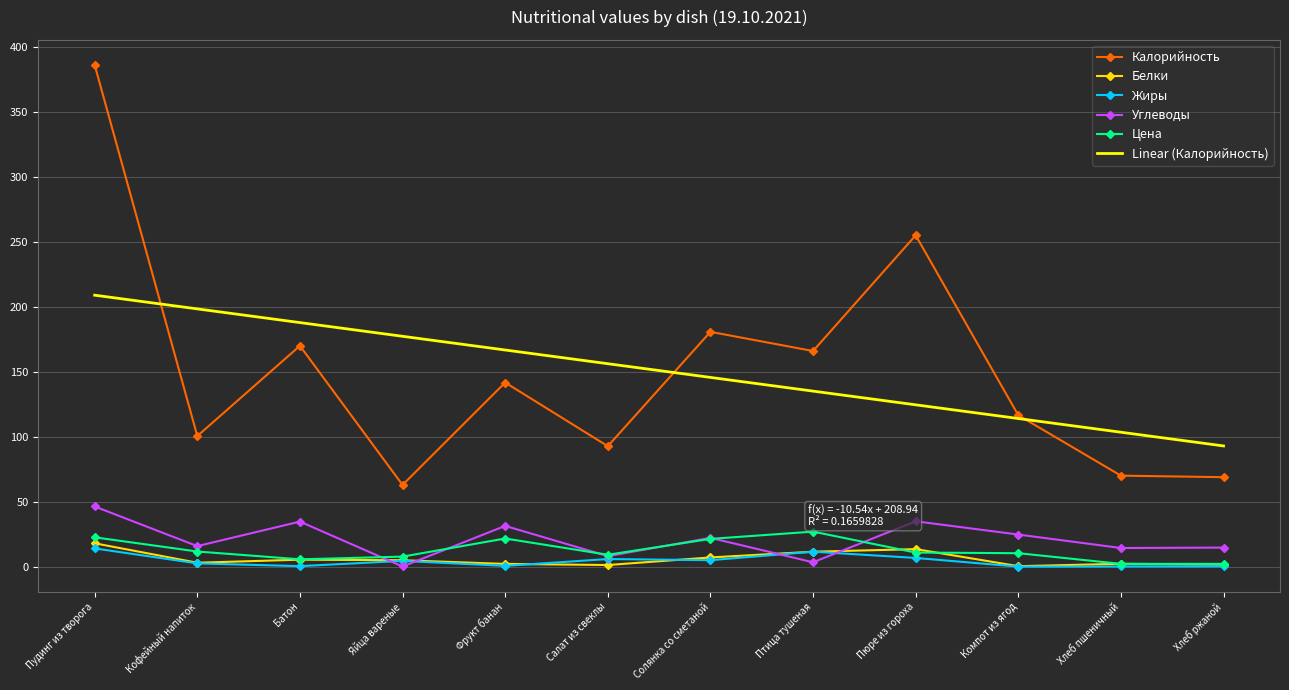

The Цена series shows 22.7 at Пудинг из творога. True or false?

True